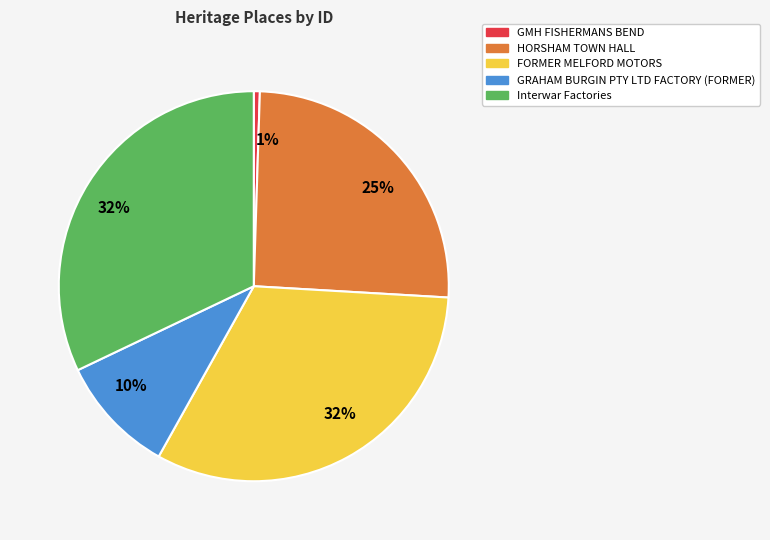

Is there a majority slice in this chart?

No